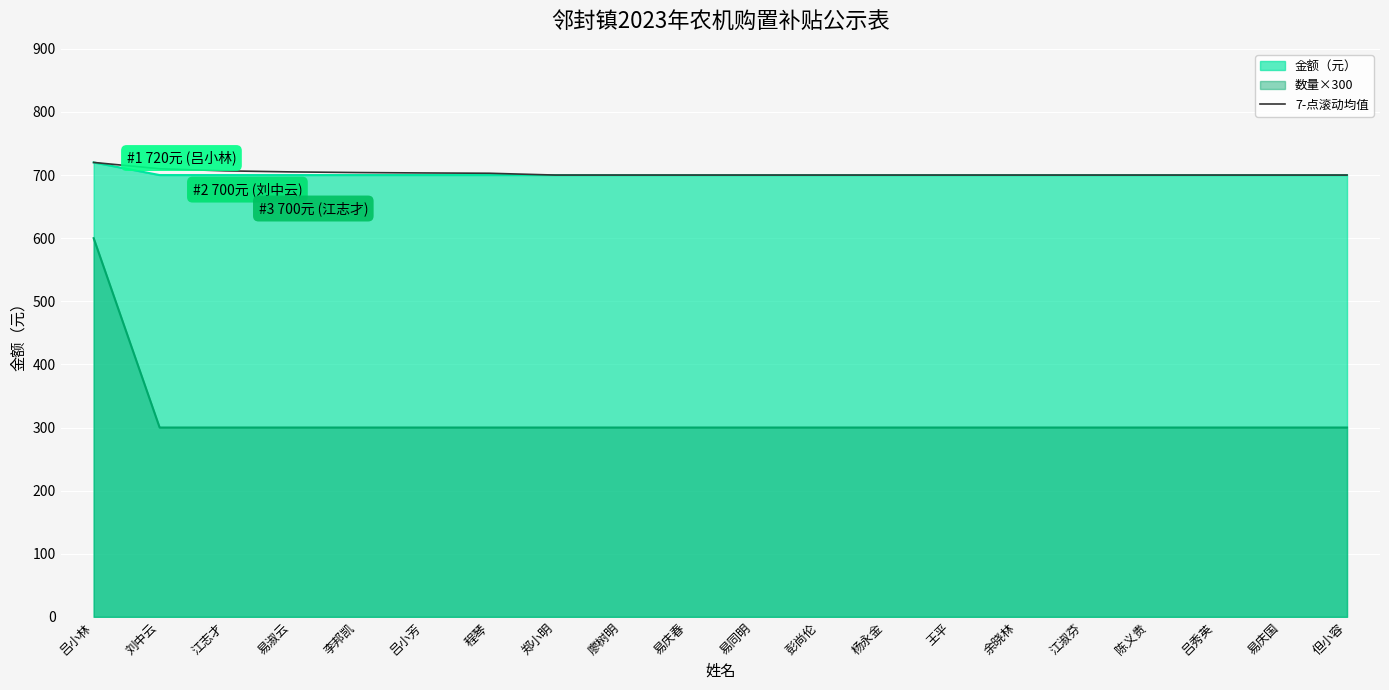

Does the chart display data point markers on the line(s)?

No